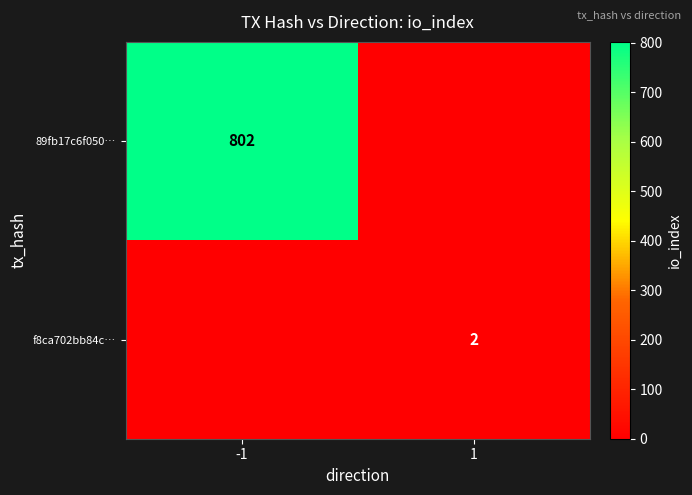

The 89fb17c6f050… series shows 1404 at -1. True or false?

False